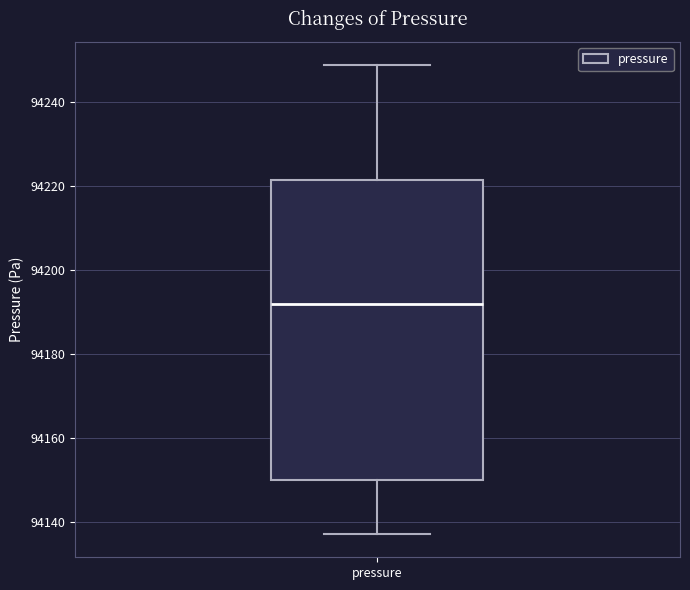

Transcribe this box plot: give where the median line is, the range the box spans, and where the two whiskers end, as read against the y-axis. The values are not printed on the chart, so give them approximately, as read against the axis.

median 94192, box 94150 to 94222, whiskers 94138 to 94248